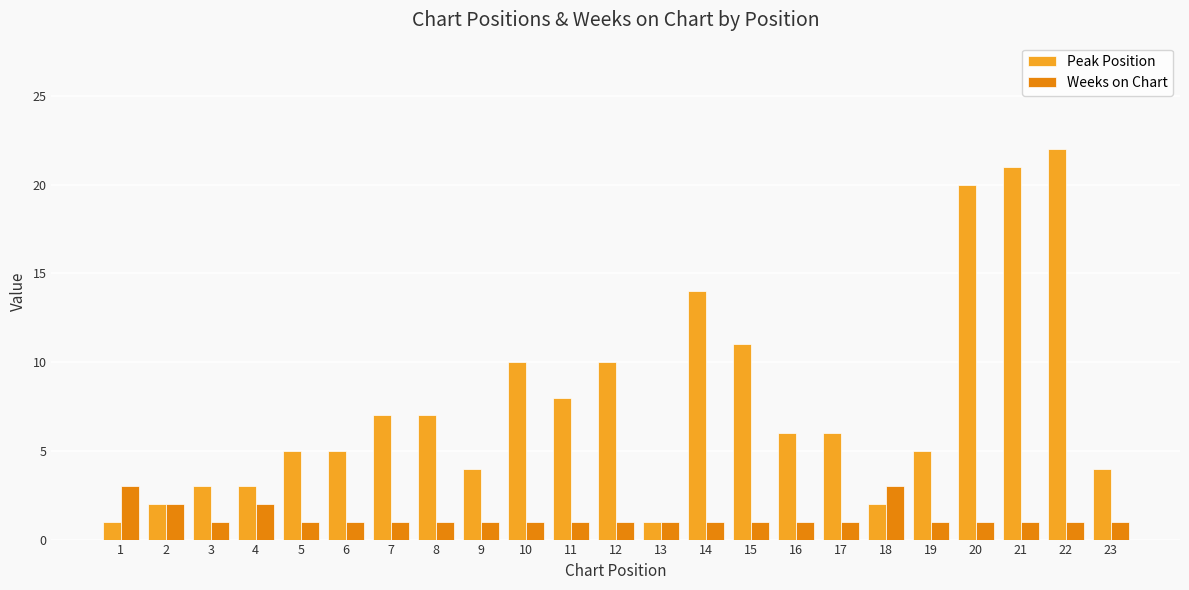

What is the difference between the maximum and minimum values in the Peak Position series?

21